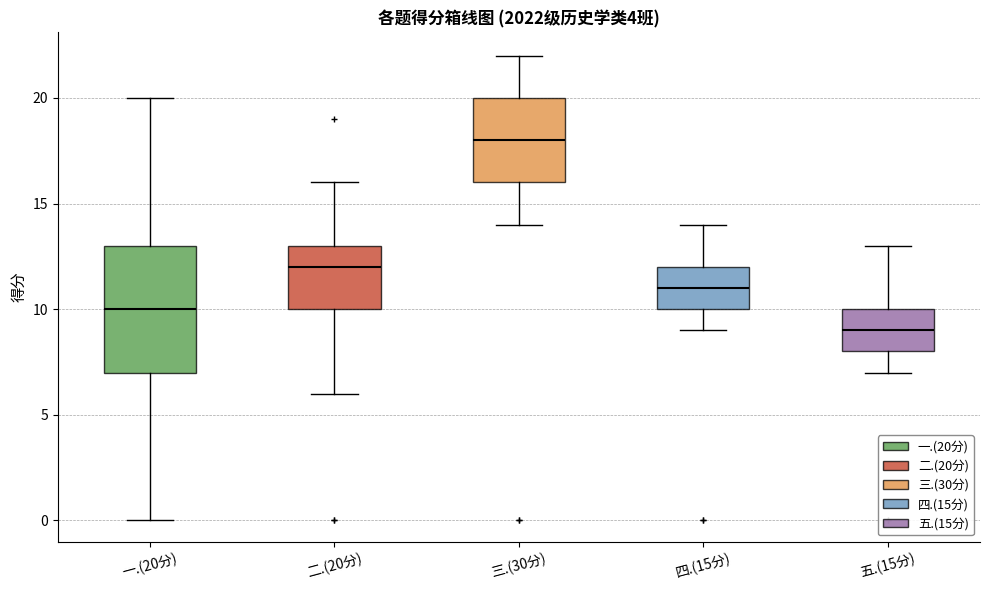

Which box is the tallest, from its lower edge to its upper edge?

一.(20分)